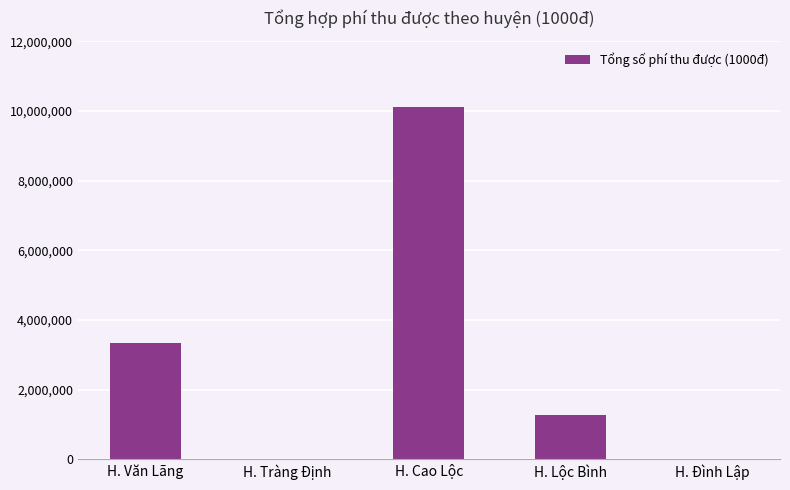

True or false: the data shows 10117450 at H. Cao Lộc.

True